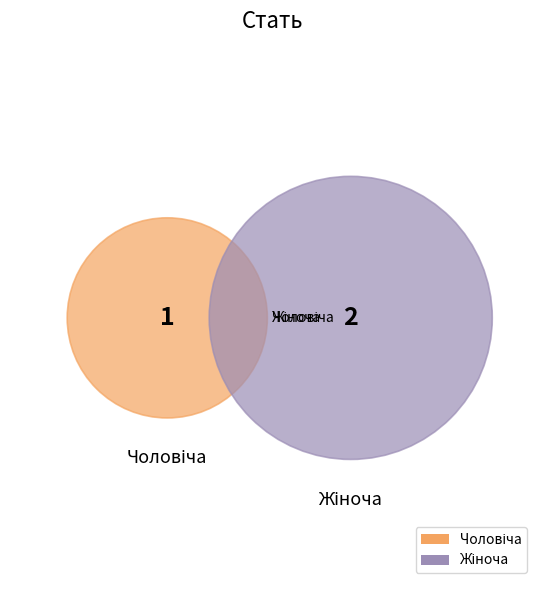

Count the number of slices in the pie.

2